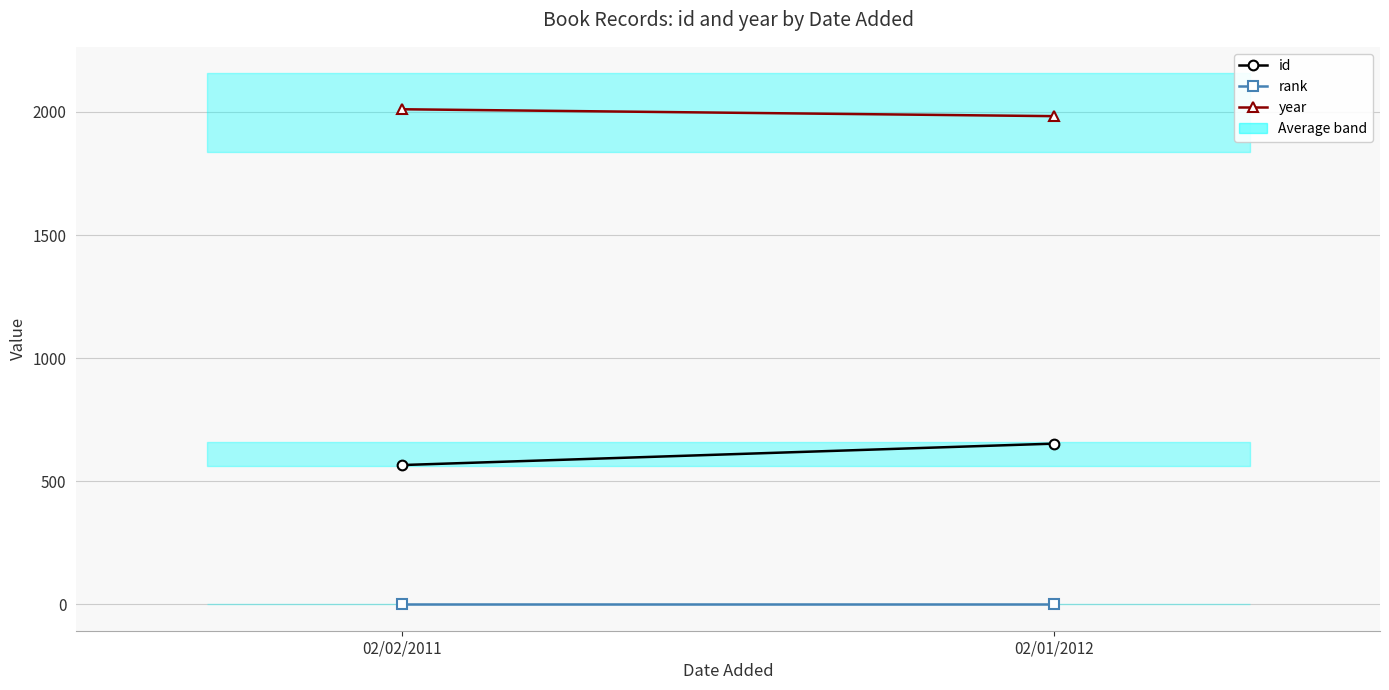

Is this an area chart (filled region under the line)?

No